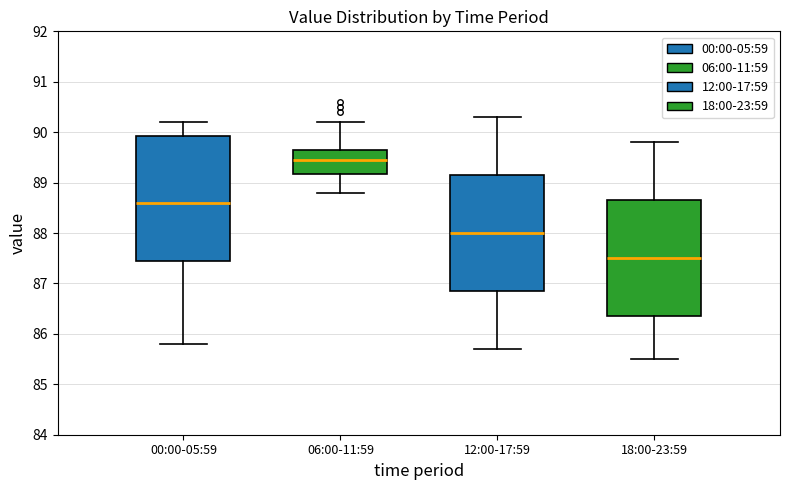

Reading left to right, transcribe this box plot: for each box, give where its median line is, the range the box spans, and where its two whiskers end, as read against the y-axis. The values are not printed on the chart, so give them approximately, as read against the axis.

00:00-05:59: median 88.6, box 87.5 to 89.9, whiskers 85.8 to 90.2
06:00-11:59: median 89.5, box 89.2 to 89.7, whiskers 88.8 to 90.2
12:00-17:59: median 88.0, box 86.9 to 89.2, whiskers 85.7 to 90.3
18:00-23:59: median 87.5, box 86.4 to 88.7, whiskers 85.5 to 89.8